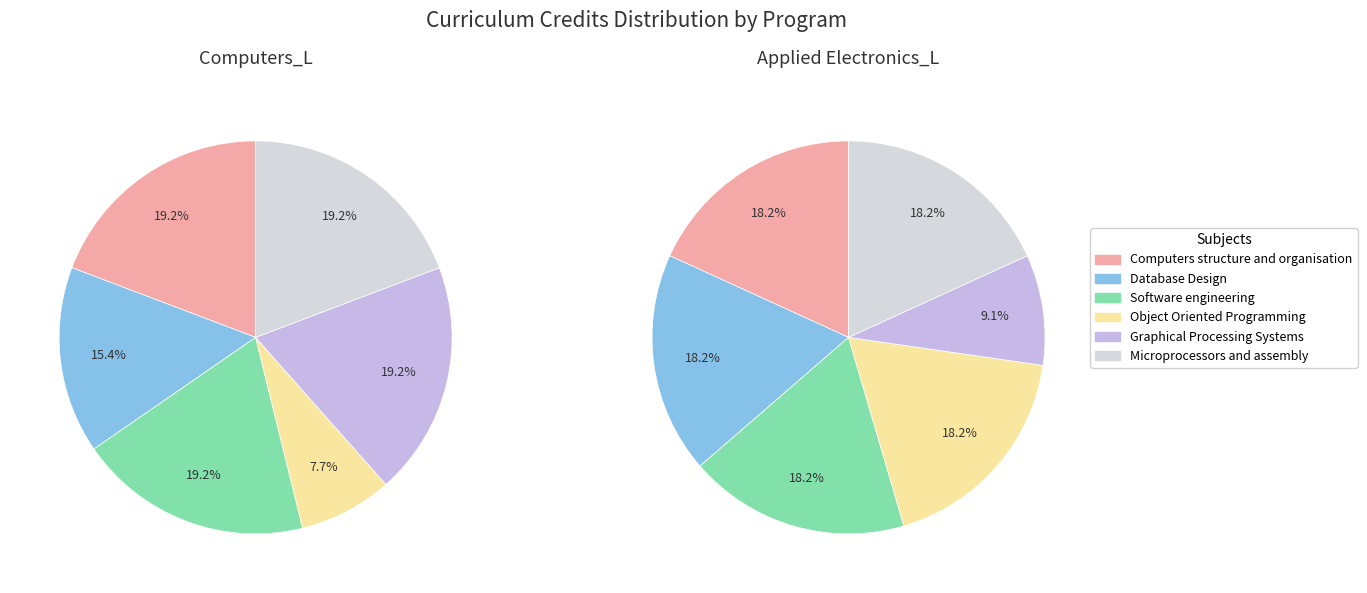

Does any single category account for the majority?

No